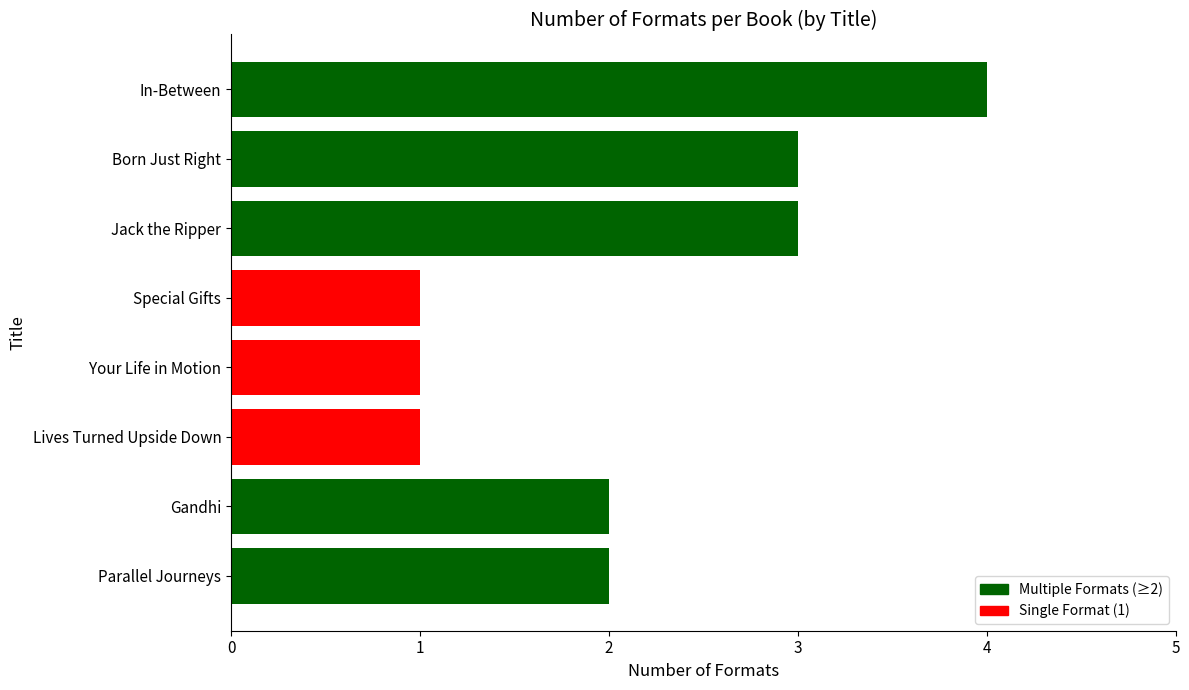

What is the minimum value shown in the chart?

1